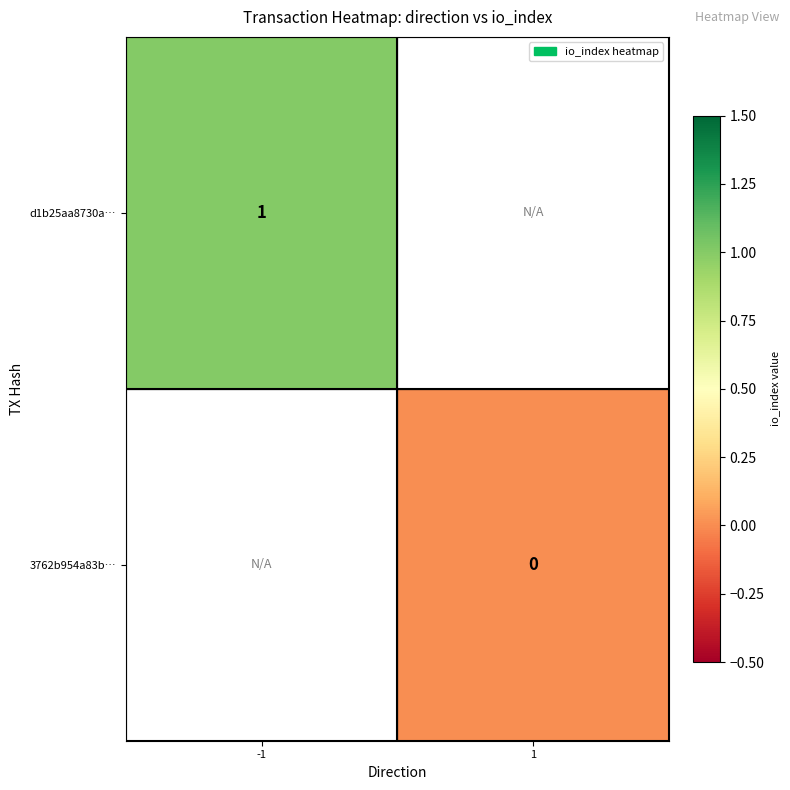

Is it true that d1b25aa8730a… equals 1 at -1?

True